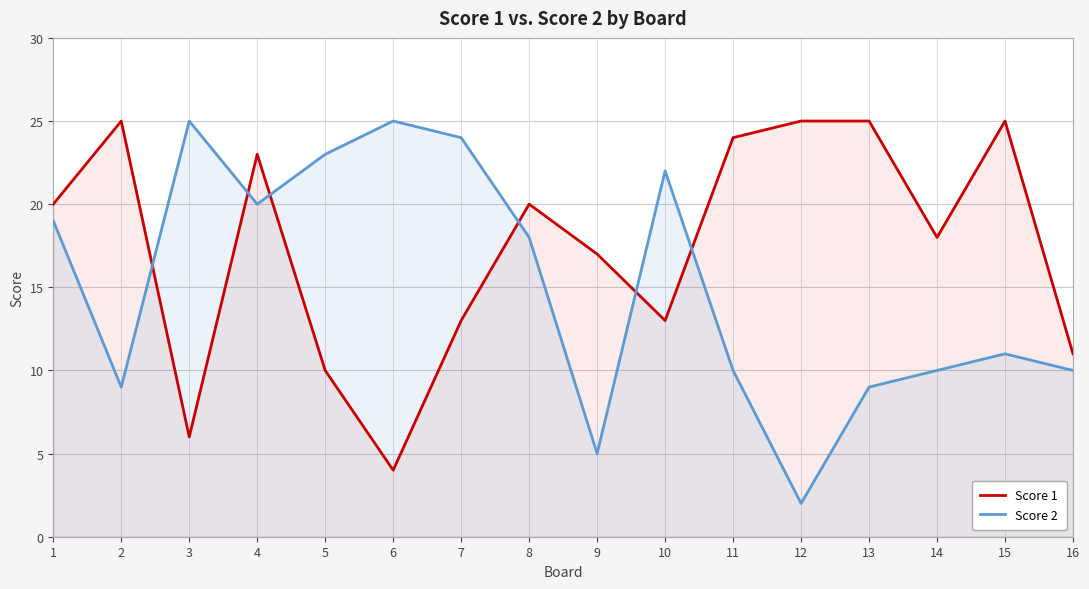

Reading right to left, extract all data points from this chart.

Score 1: 11	25	18	25	25	24	13	17	20	13	4	10	23	6	25	20
Score 2: 10	11	10	9	2	10	22	5	18	24	25	23	20	25	9	19